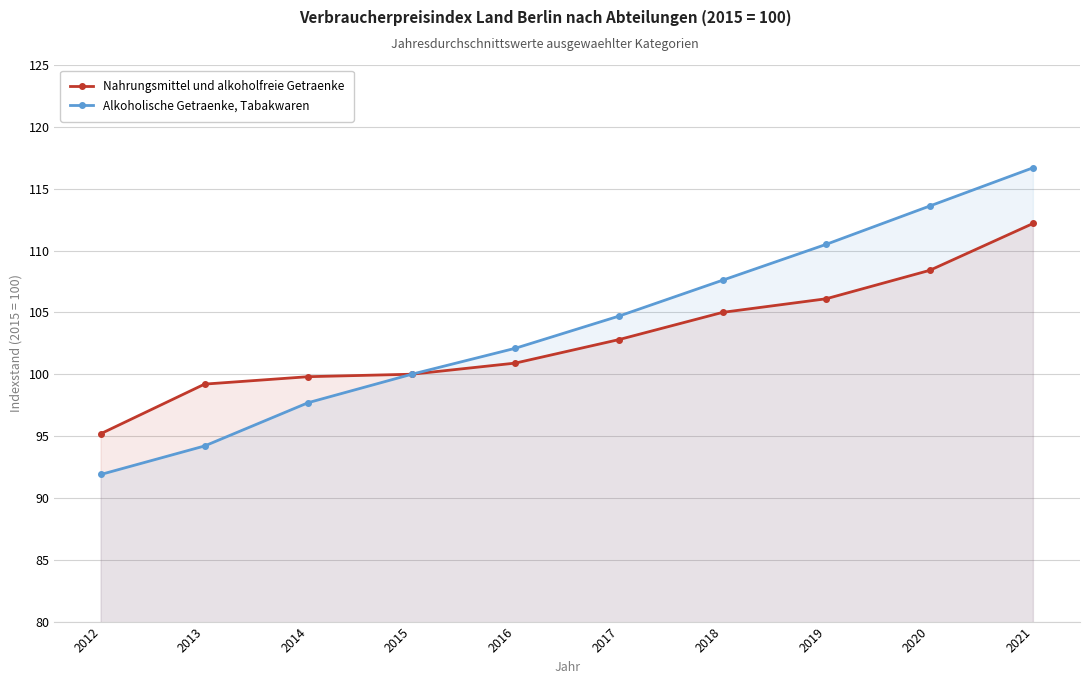

True or false: Alkoholische Getraenke, Tabakwaren and Nahrungsmittel und alkoholfreie Getraenke intersect in this chart.

False